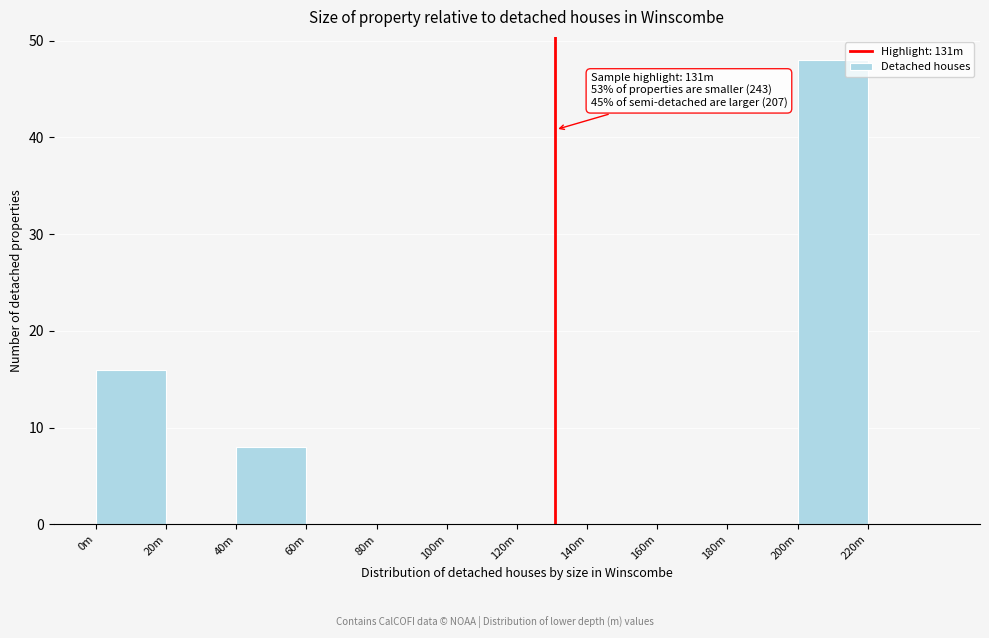

Reading left to right, what are all the values shown in this chart?

0m=16	20m=0	40m=8	60m=0	80m=0	100m=0	120m=0	140m=0	160m=0	180m=0	200m=48	220m=0